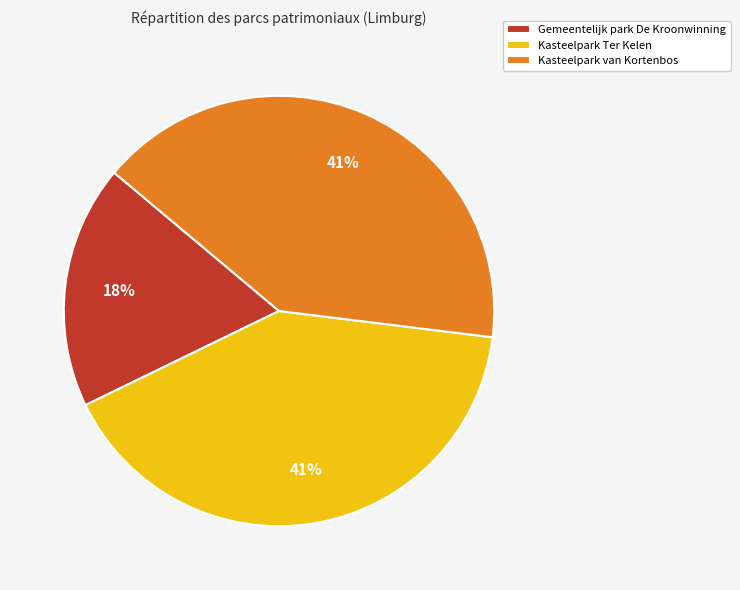

True or false: Gemeentelijk park De Kroonwinning accounts for 11% of the total.

False